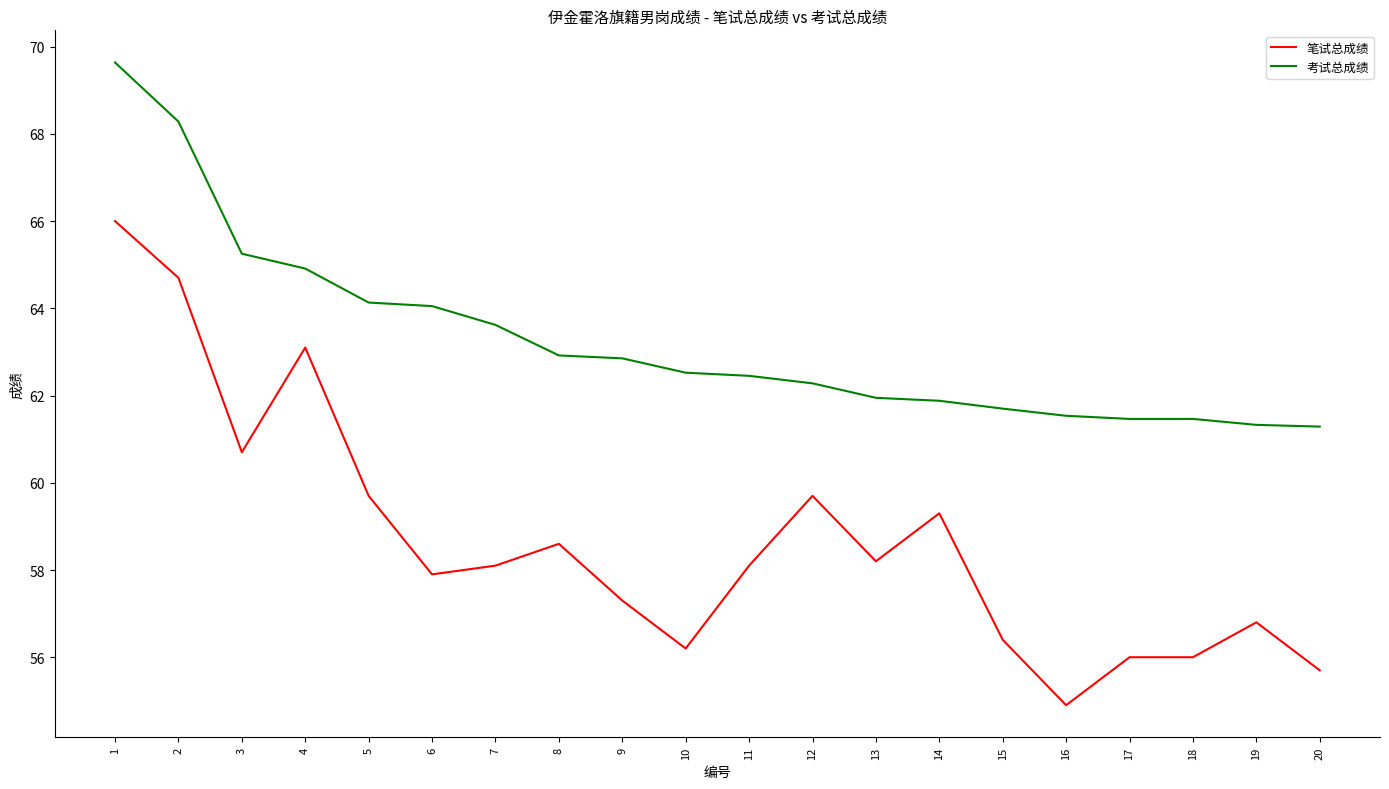

Which series has the largest total across all categories?

考试总成绩